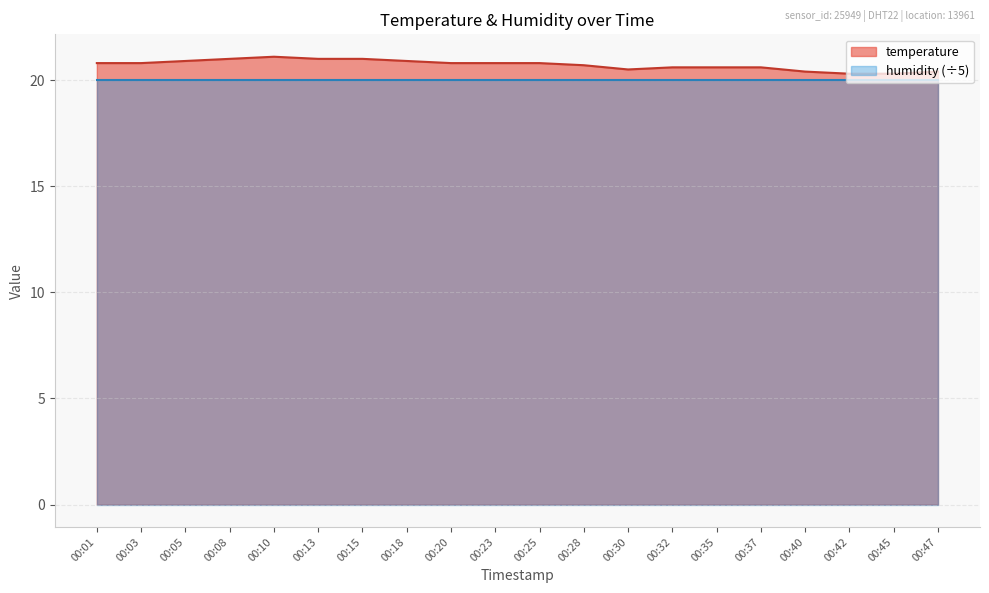

What is the change in value from 00:13 to 00:37?

-0.4